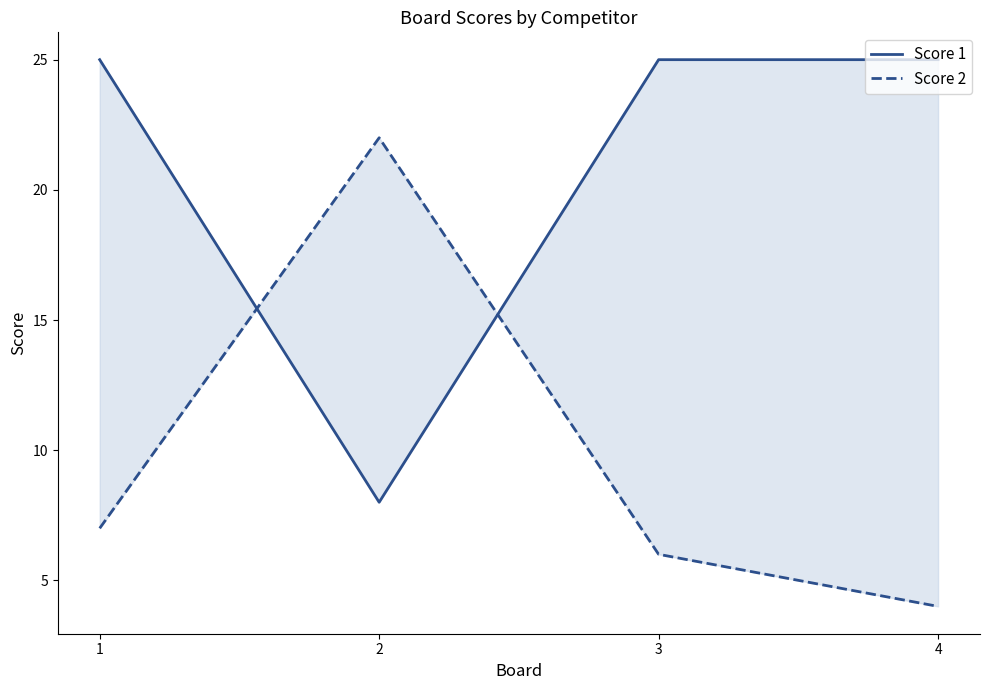

True or false: Score 2 has more than 1 points higher than both neighbors.

False